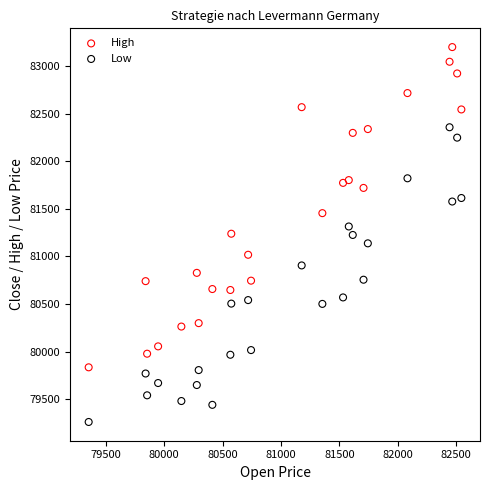

Which series has the largest Y range (max minus min)?

High